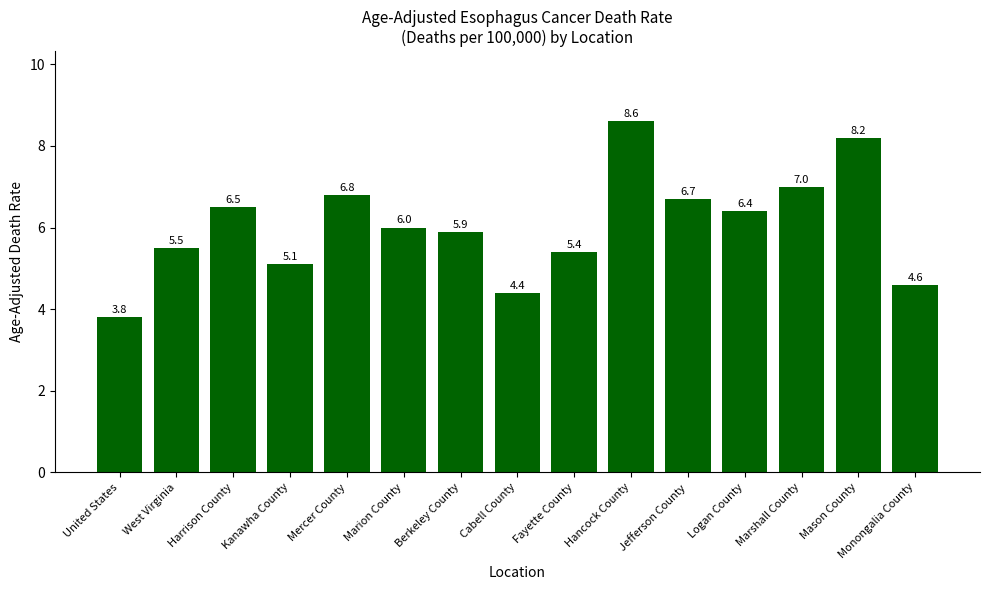

List the labels in order of value, largest first.

Hancock County, Mason County, Marshall County, Mercer County, Jefferson County, Harrison County, Logan County, Marion County, Berkeley County, West Virginia, Fayette County, Kanawha County, Monongalia County, Cabell County, United States